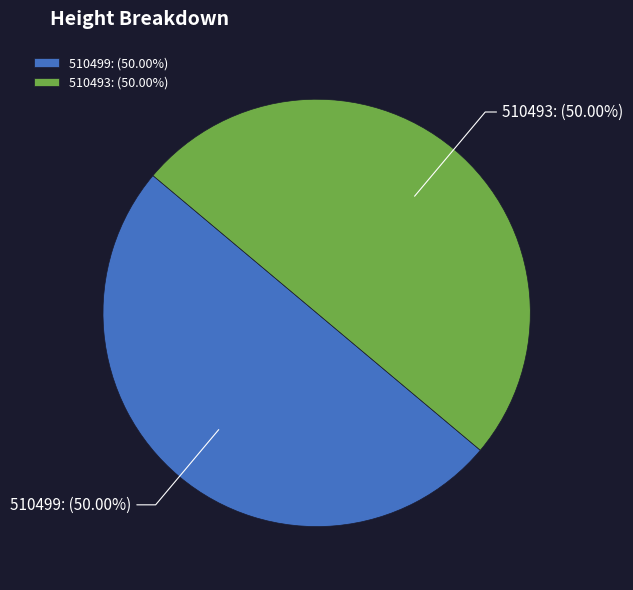

Is the sum of 510499: (50.00%) and 510493: (50.00%) greater than half?

Yes